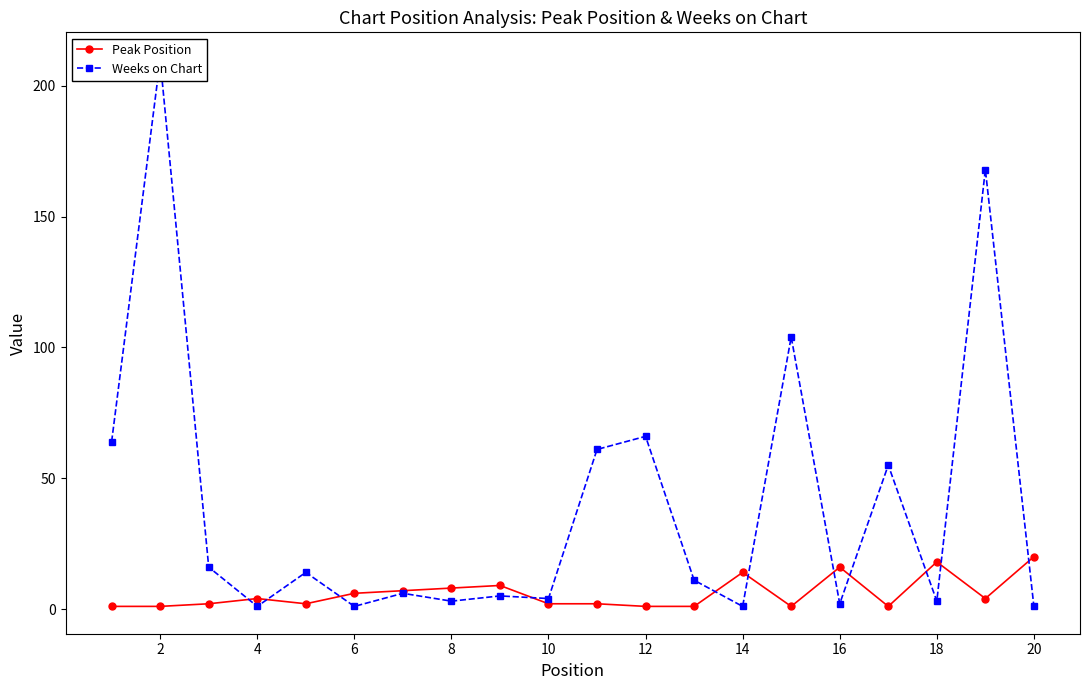

How many times do Peak Position and Weeks on Chart cross each other?

11